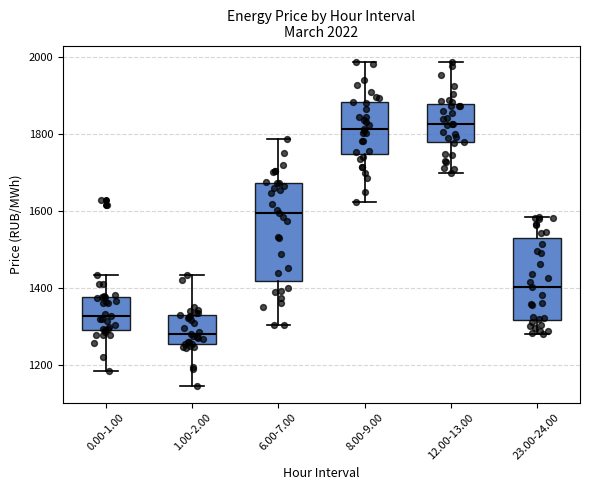

Which box has the lowest median line?

1.00-2.00